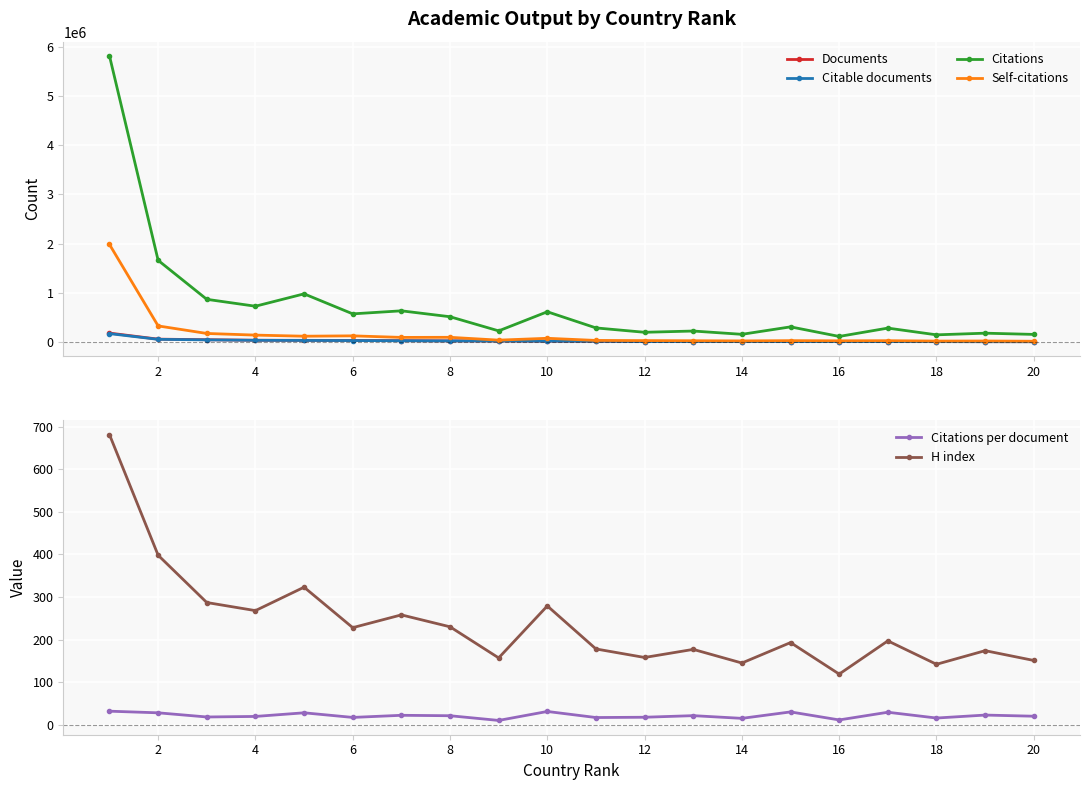

True or false: Citations and Self-citations intersect in this chart.

False